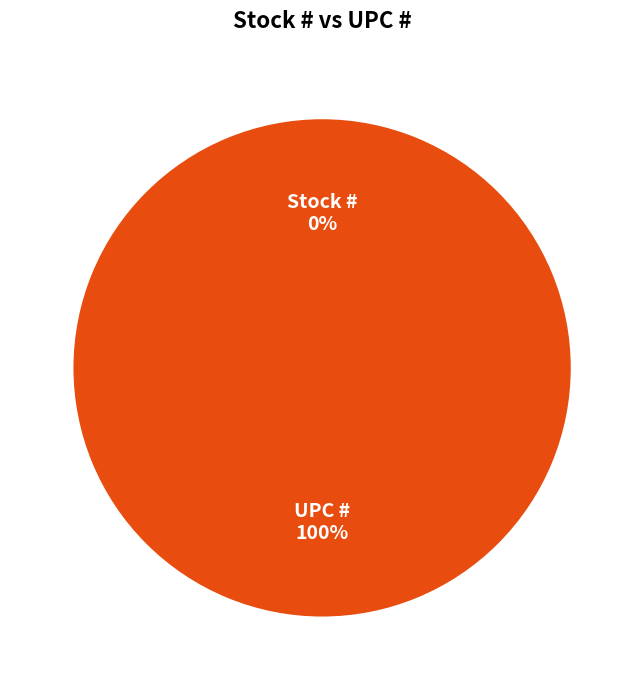

To the nearest percent, what is the difference between the largest and smallest slice percentages?

100%